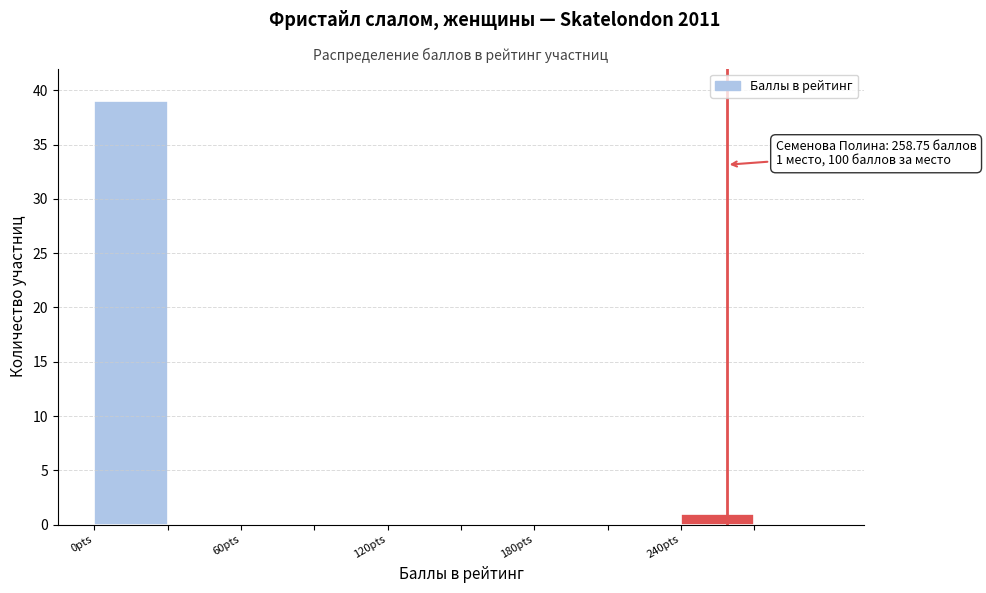

Around what value on the x-axis is the tallest bar? Give the approximate position of its centre, as read against the axis.

20